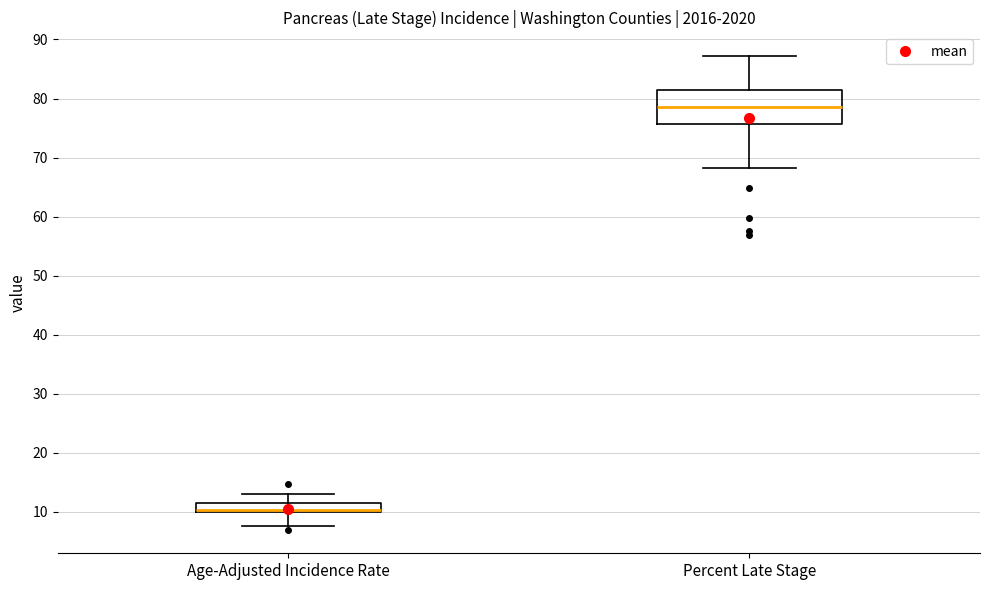

Which box is the tallest, from its lower edge to its upper edge?

Percent Late Stage